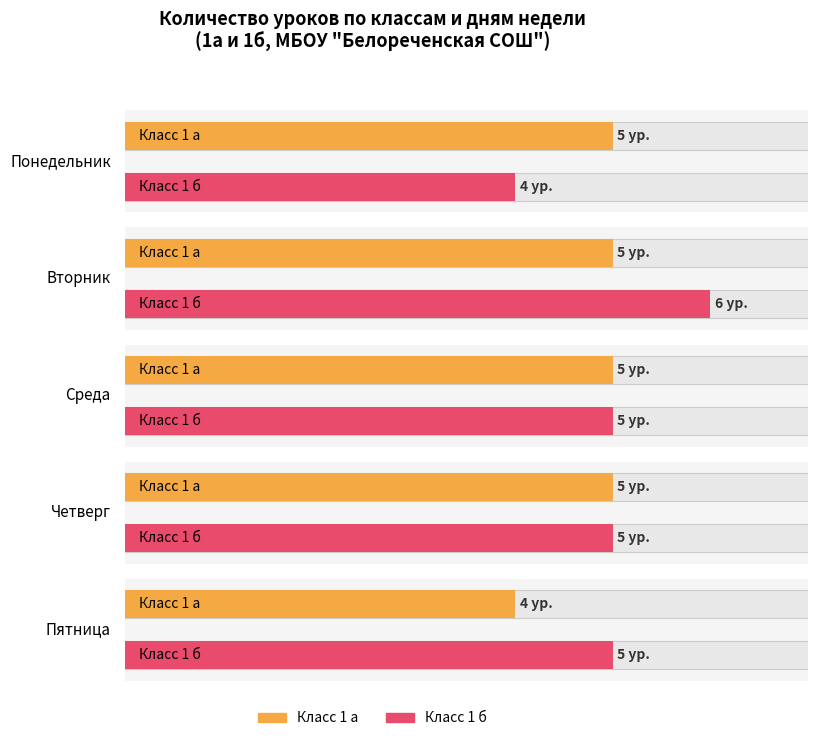

What is the total value across all series at 5?

9